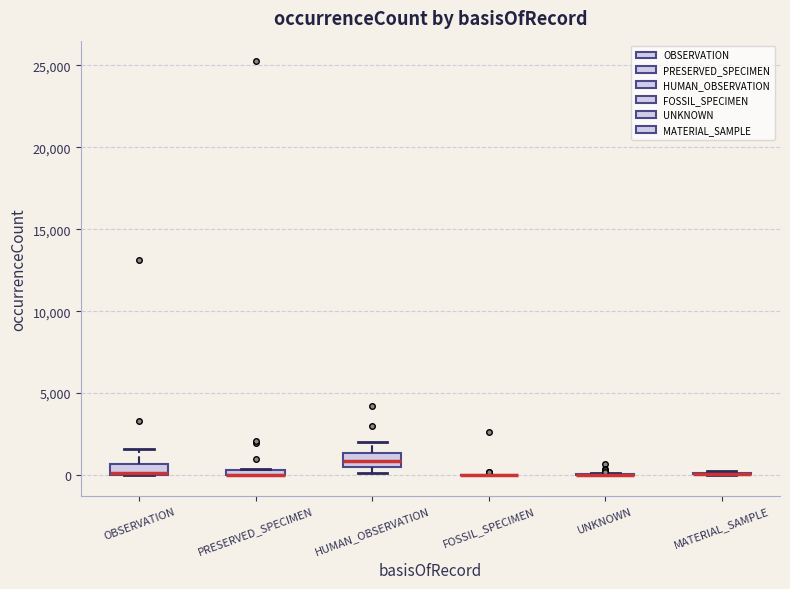

Where does the upper whisker of the box for OBSERVATION end on the y-axis? The values are not printed on the chart, so give them approximately, as read against the axis.

1500